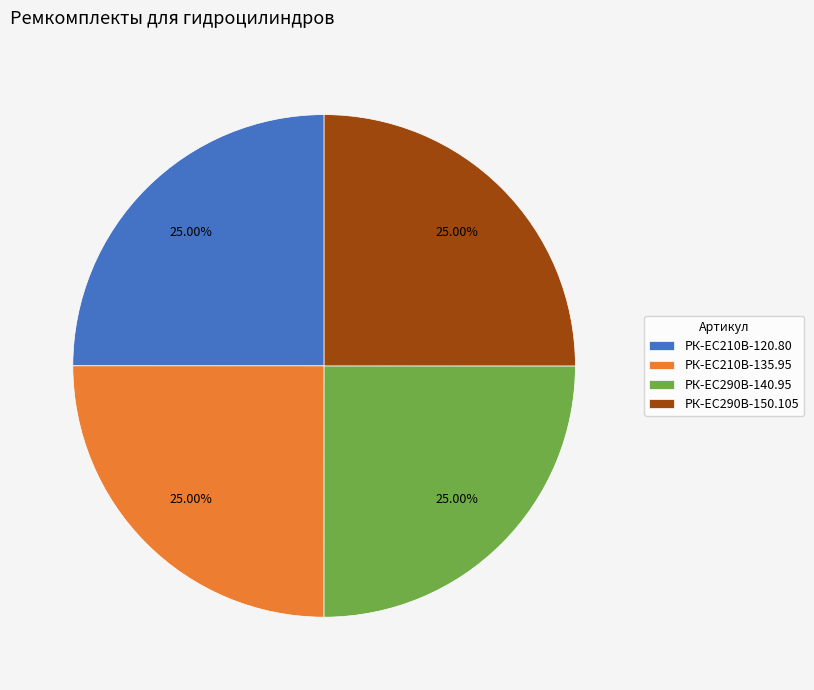

How many slices are in this pie chart?

4